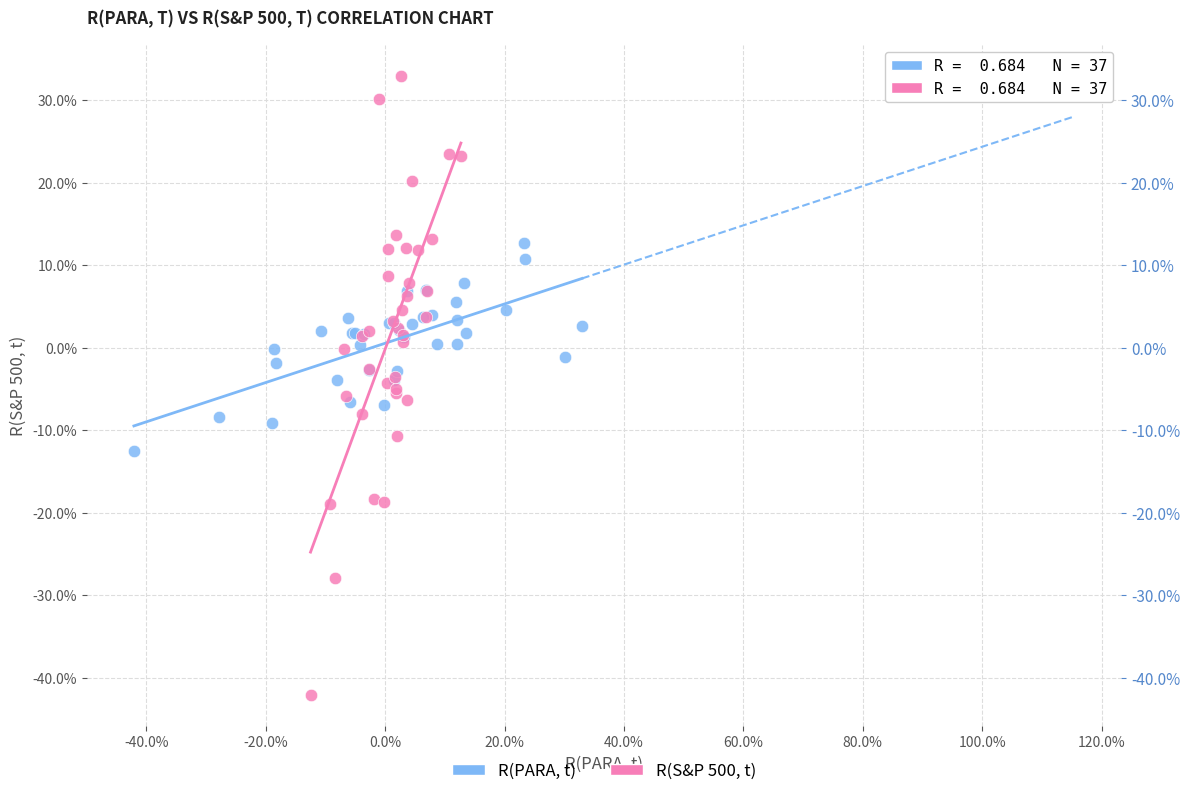

Which series has the largest Y range (max minus min)?

R(S&P 500, t)